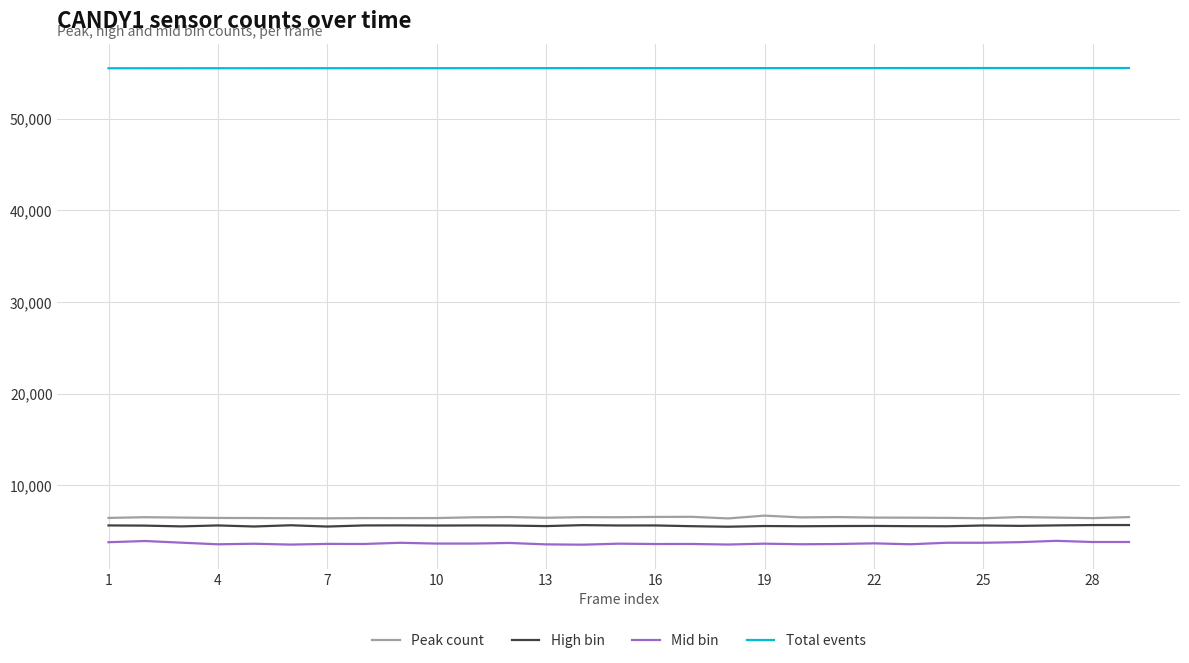

What is the highest value of the Mid bin series?

3939